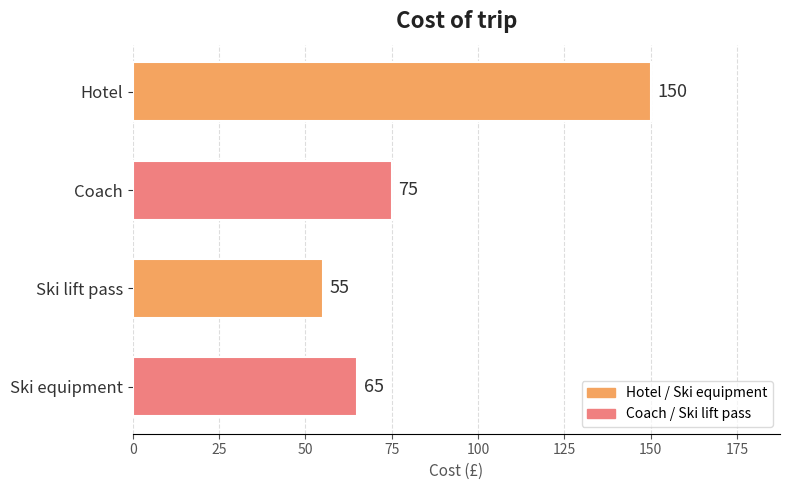

Reading top to bottom, extract all data points from this chart.

150	75	55	65